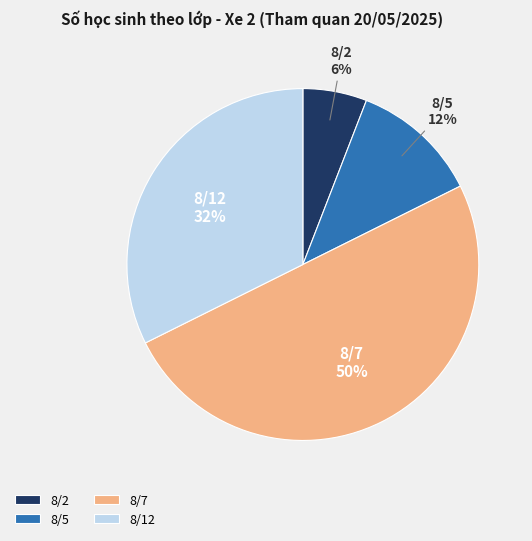

True or false: 8/5 accounts for 1% of the total.

False